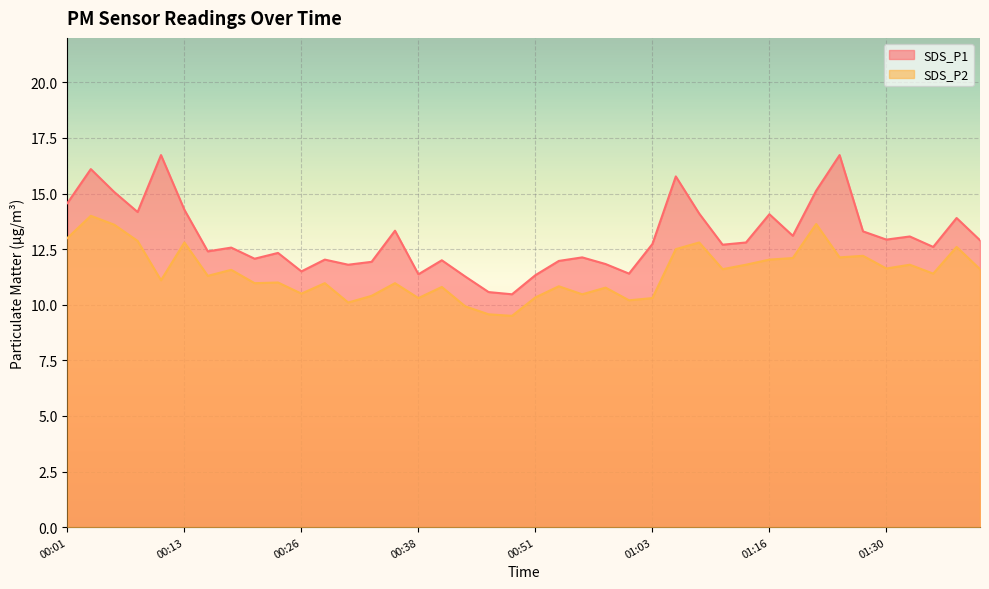

True or false: SDS_P1 and SDS_P2 intersect in this chart.

False